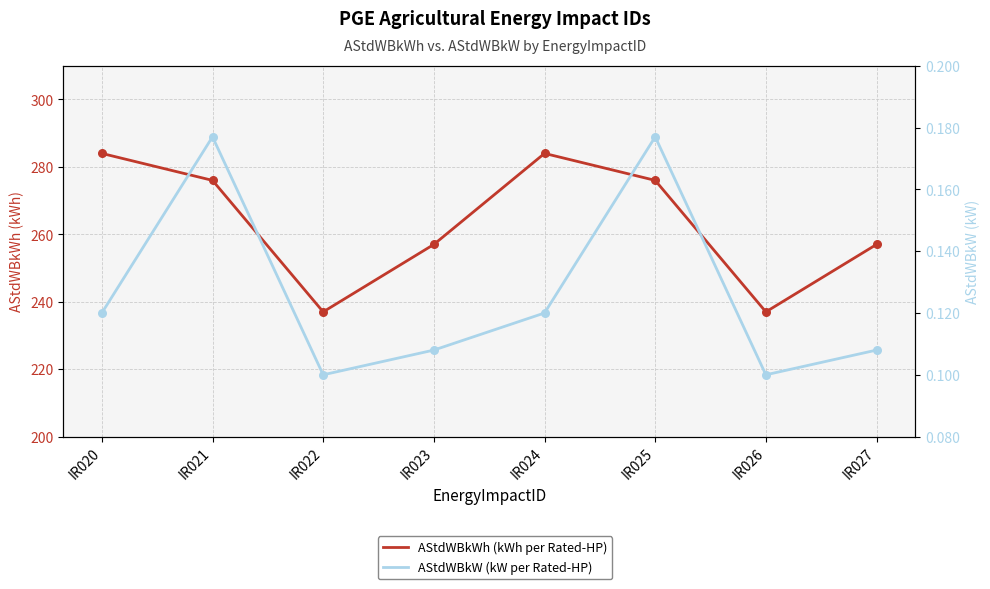

What are all the series names shown in the legend?

AStdWBkWh (kWh per Rated-HP), AStdWBkW (kW per Rated-HP)